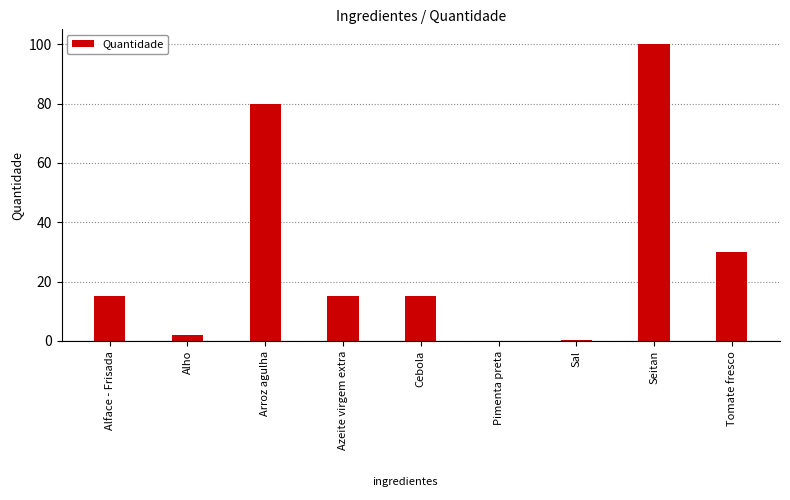

What is the maximum value shown in the chart?

100.0